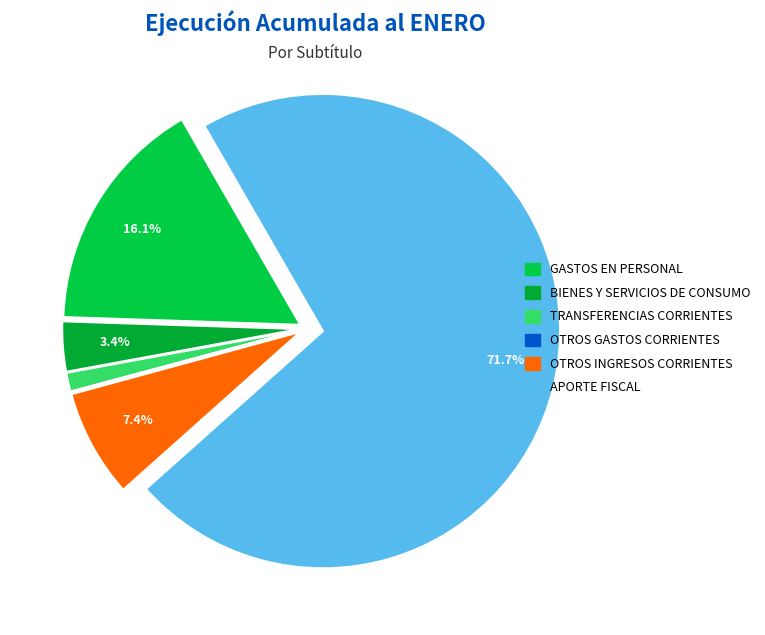

Rank the categories by value from lowest to highest.

OTROS GASTOS CORRIENTES, TRANSFERENCIAS CORRIENTES, BIENES Y SERVICIOS DE CONSUMO, OTROS INGRESOS CORRIENTES, GASTOS EN PERSONAL, APORTE FISCAL